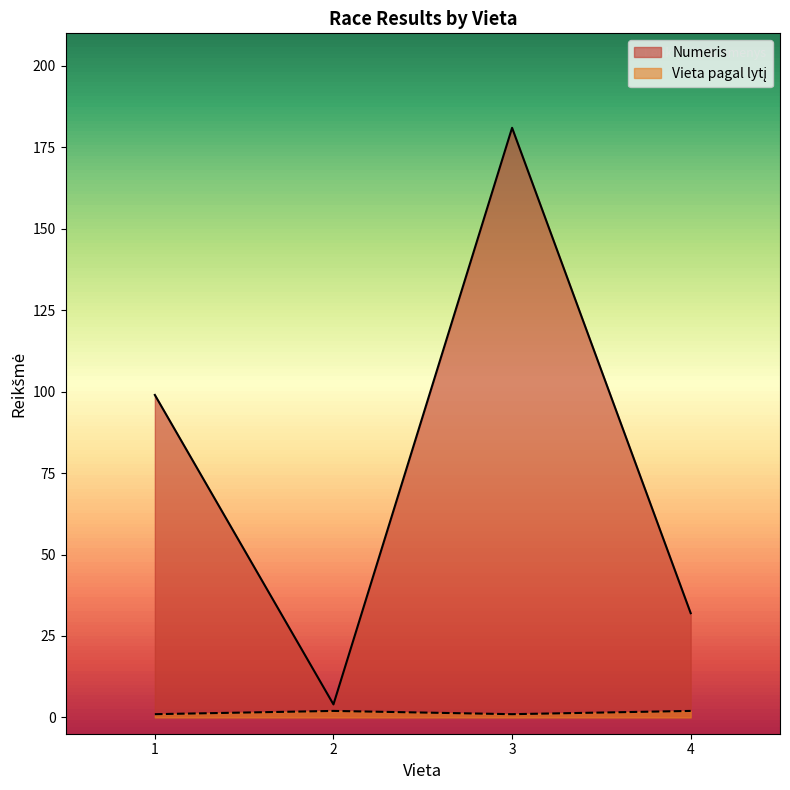

At which category does Numeris reach its first local valley?

2